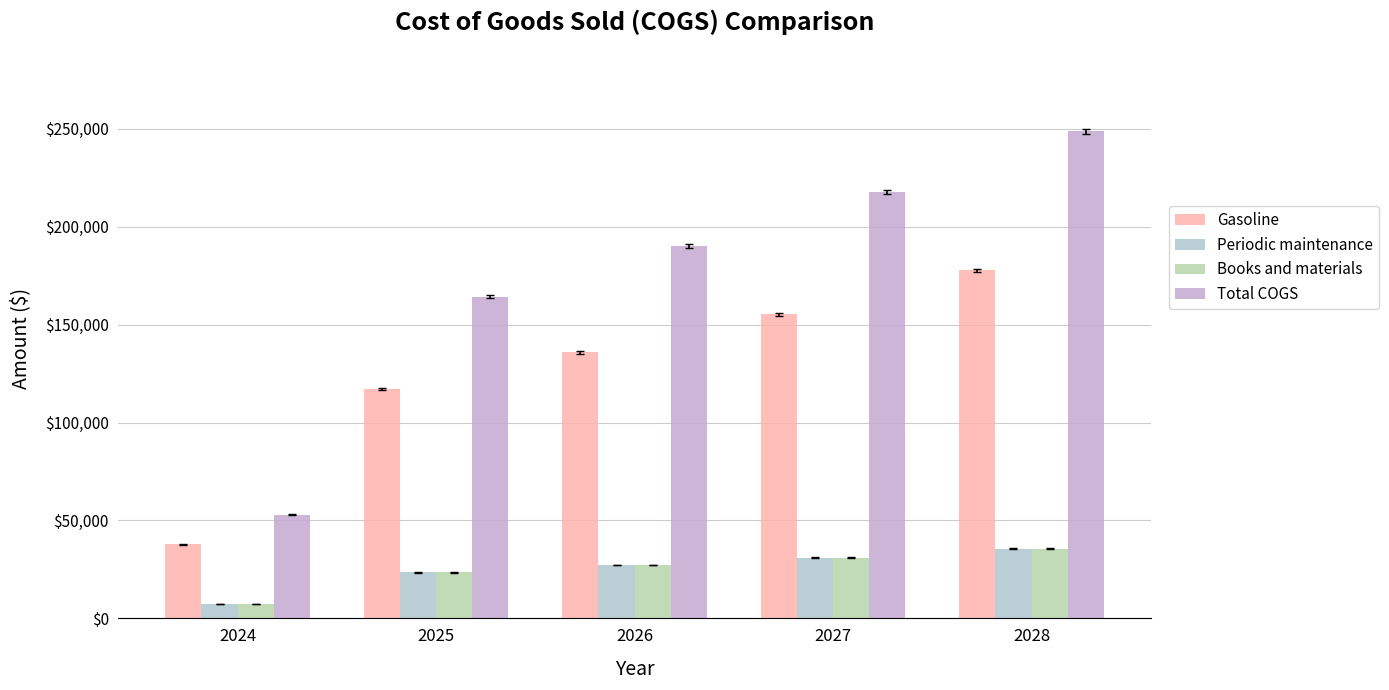

The value of Periodic maintenance at 2026 is 15524.2. True or false?

False